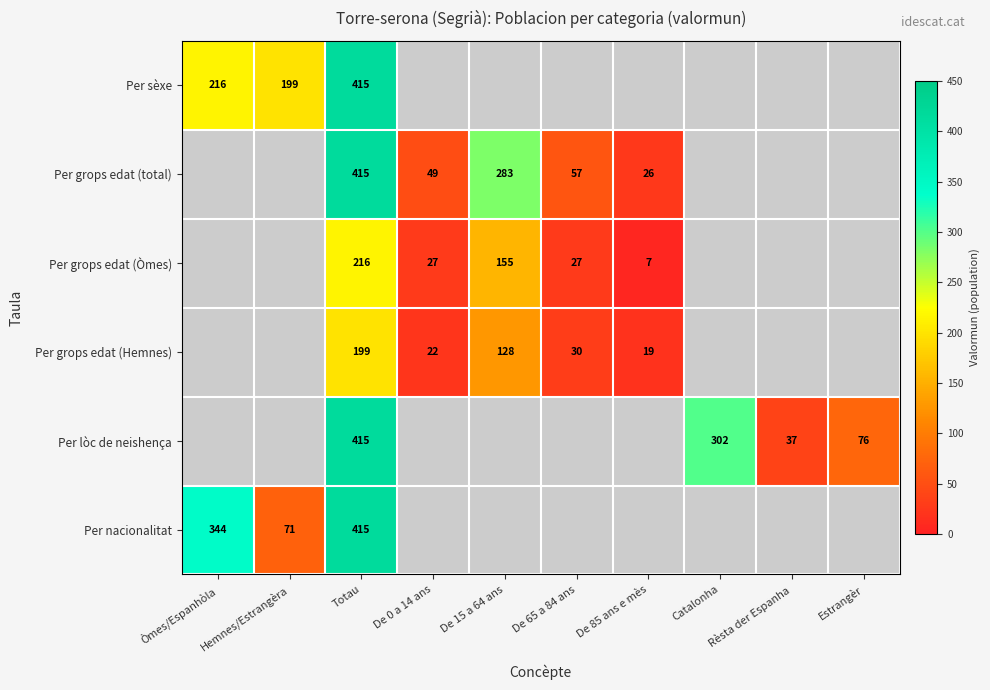

The Per grops edat (Hemnes) series shows 22 at De 0 a 14 ans. True or false?

True